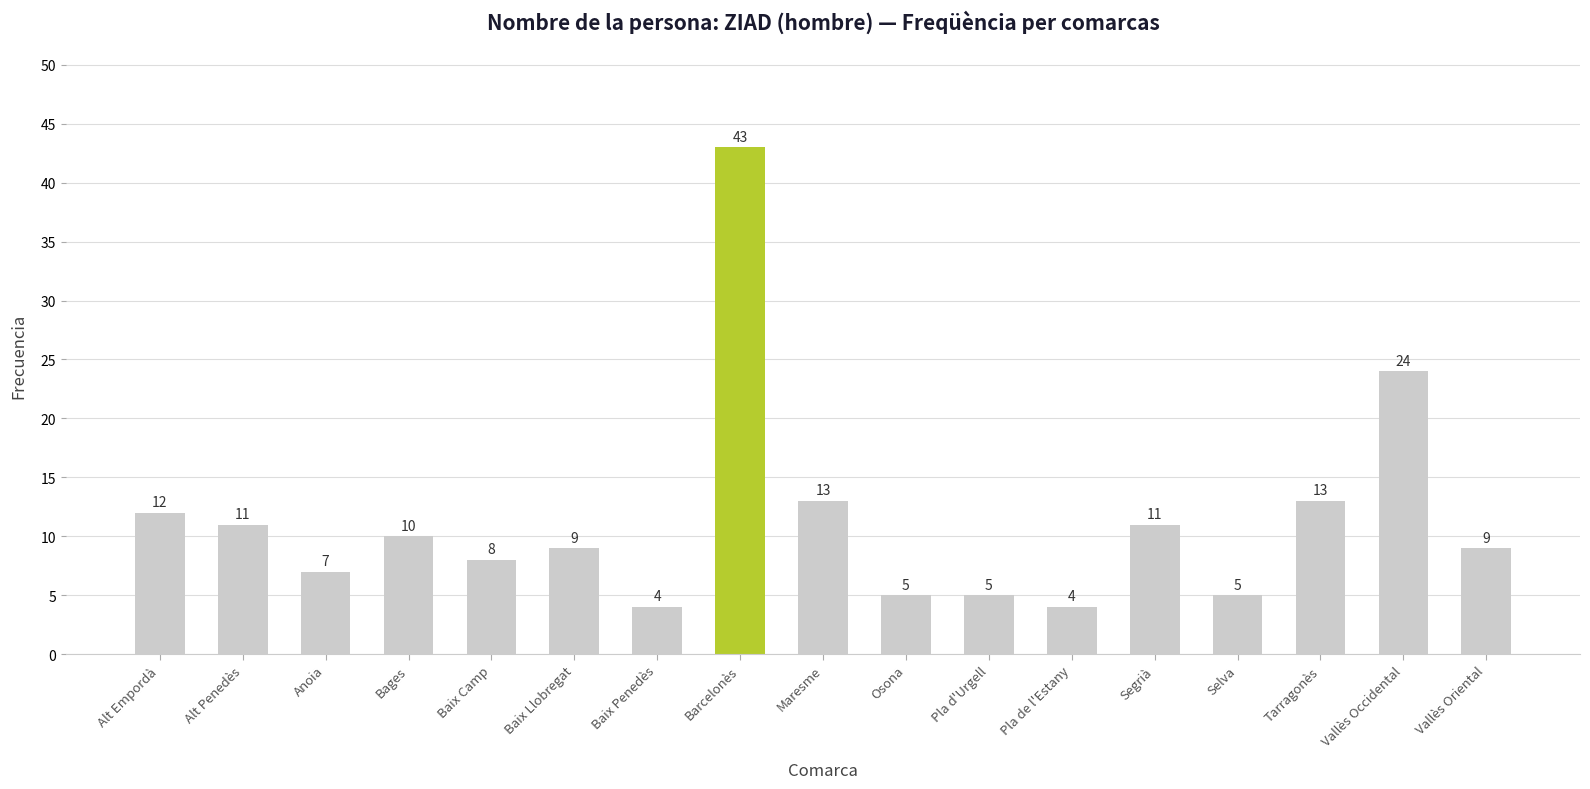

Between Maresme and Bages, which is larger?

Maresme